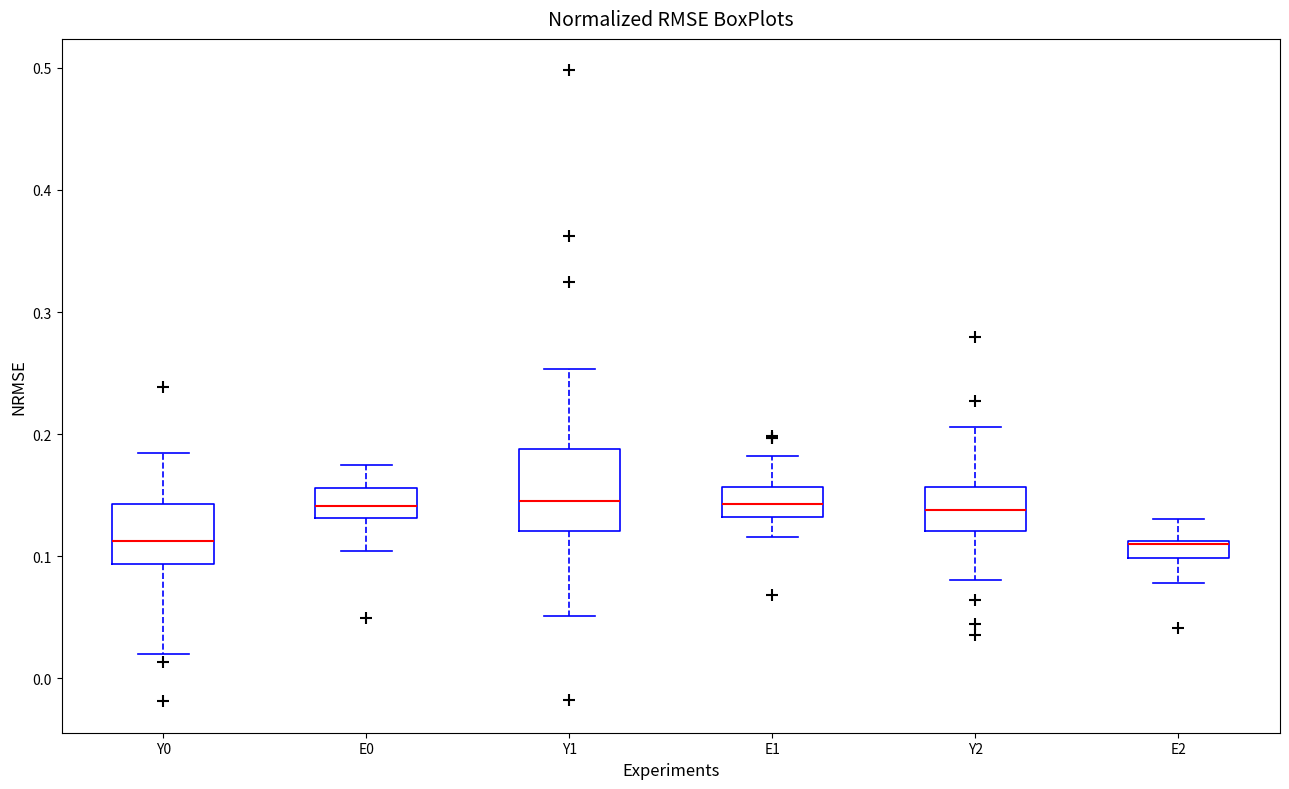

Comparing the boxes themselves (not the whiskers), which one is the tallest?

Y1